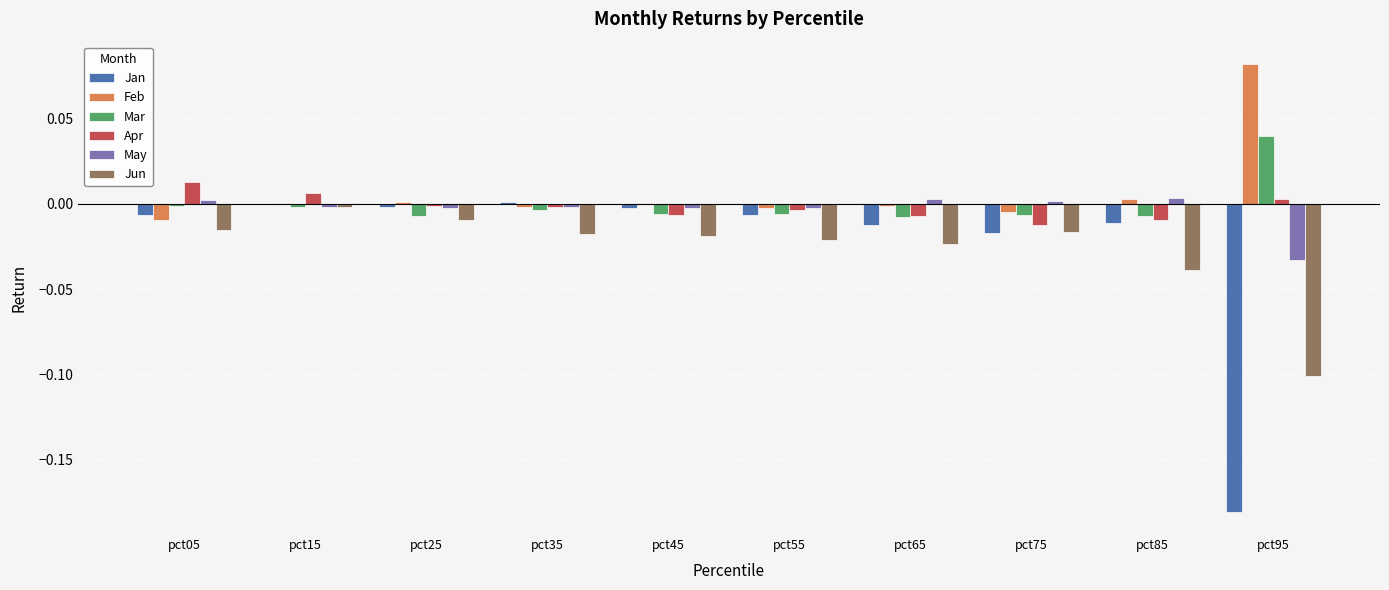

At which category is the sum across all series the highest?

pct15